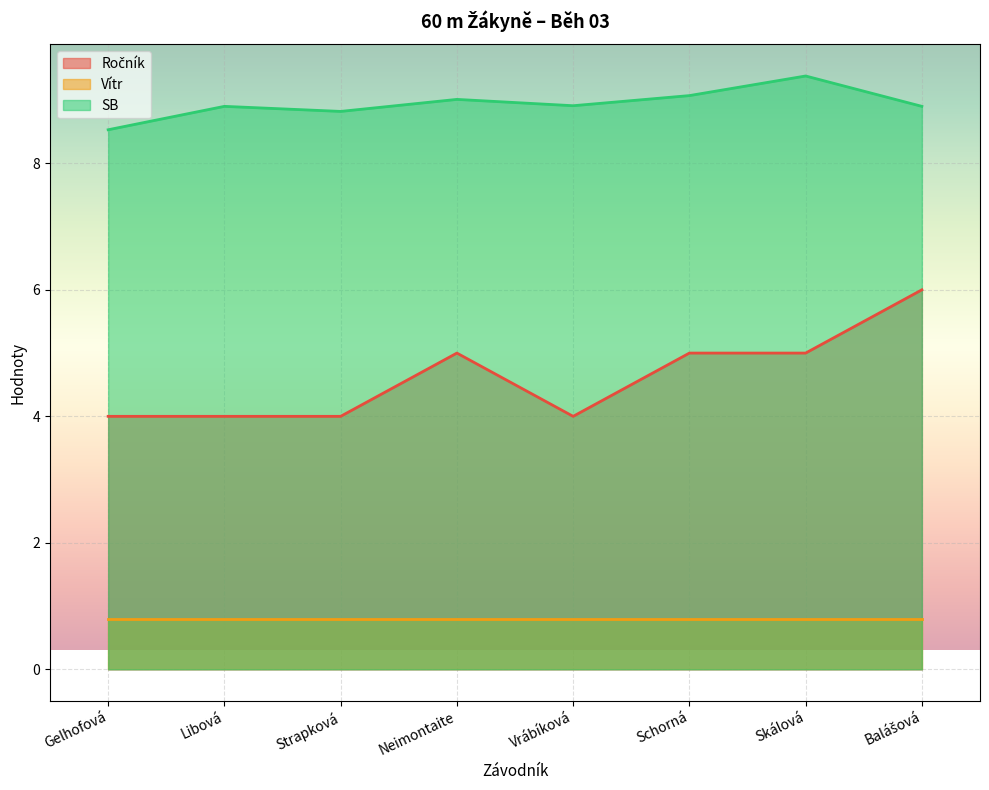

Where does the Ročník series first go above 5?

Balášová